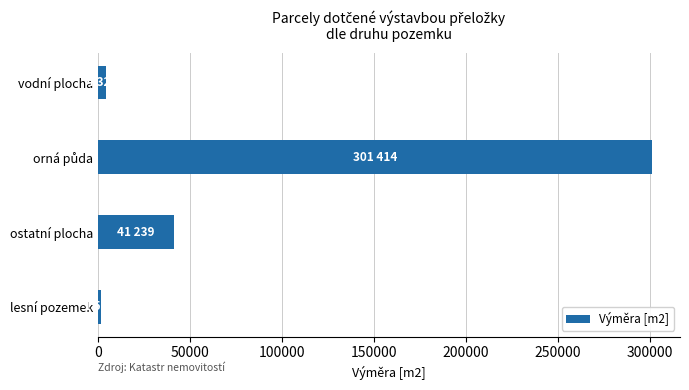

What is the greatest value displayed?

301414